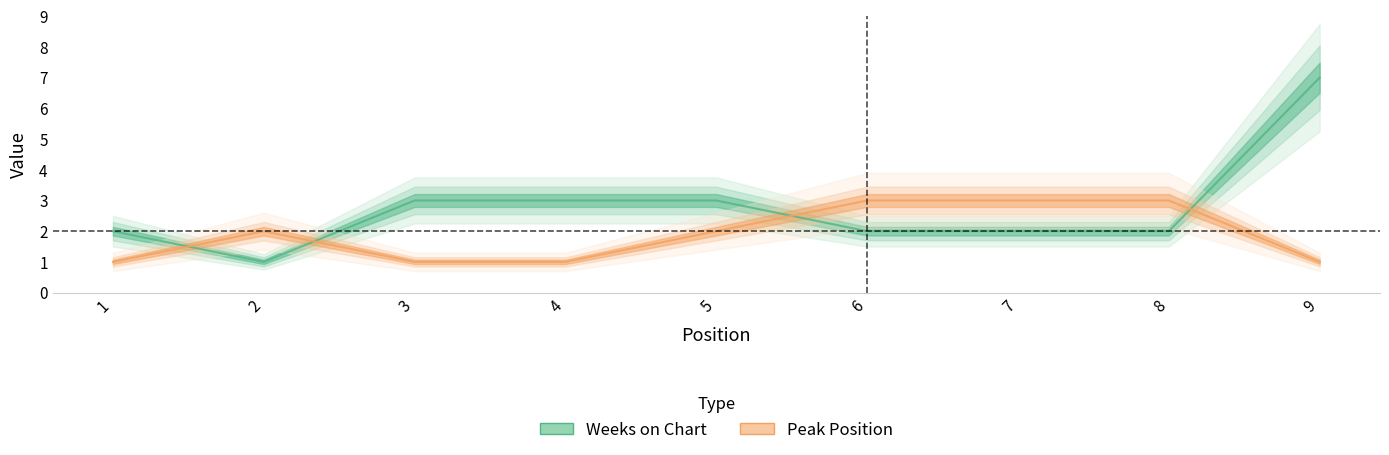

List the series in order of their overall mean, lowest first.

Peak Position, Weeks on Chart